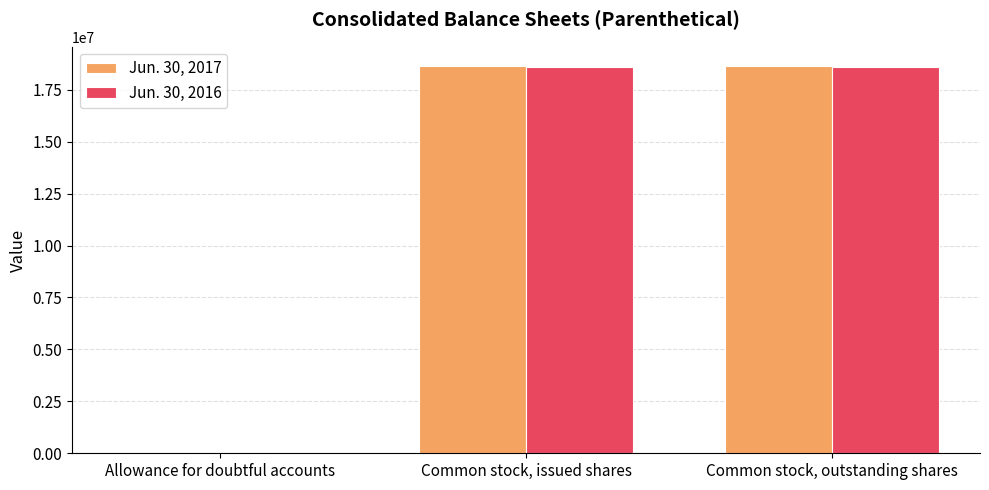

Is it true that Jun. 30, 2016 equals 18591808 at Common stock, issued shares?

True